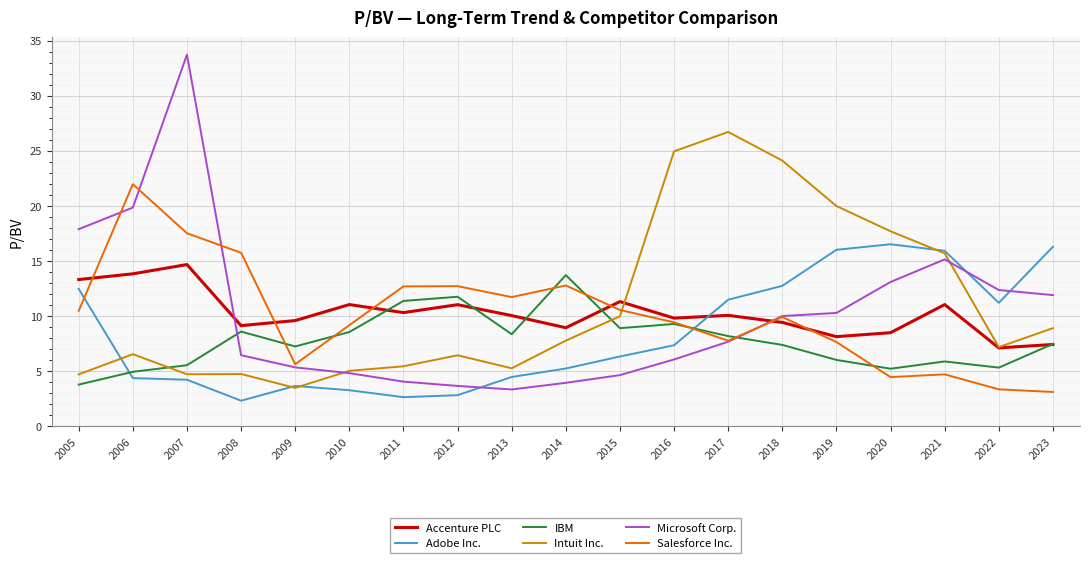

After their last crossing, which series has the higher values: Microsoft Corp. or Accenture PLC?

Microsoft Corp.